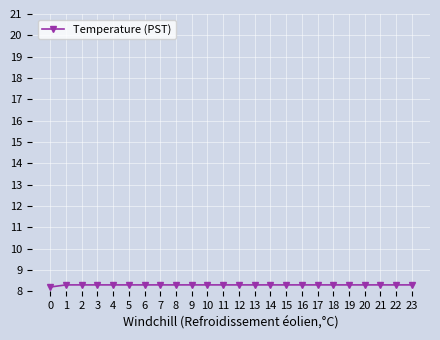

What is the ratio of the value at 2 to the value at 11?

1.0